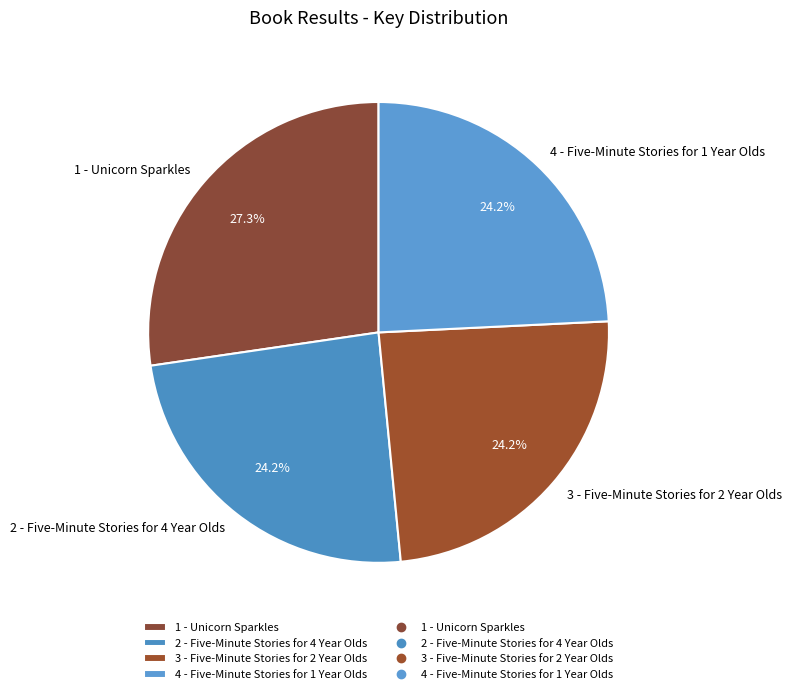

Does 3 - Five-Minute Stories for 2 Year Olds account for over 50% of the chart?

No